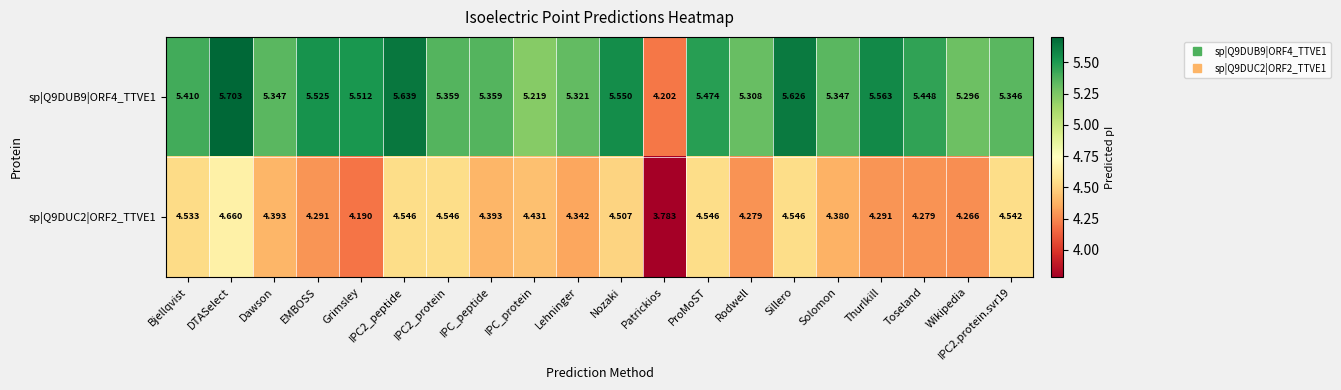

At which label does sp|Q9DUB9|ORF4_TTVE1 reach its minimum?

Patrickios